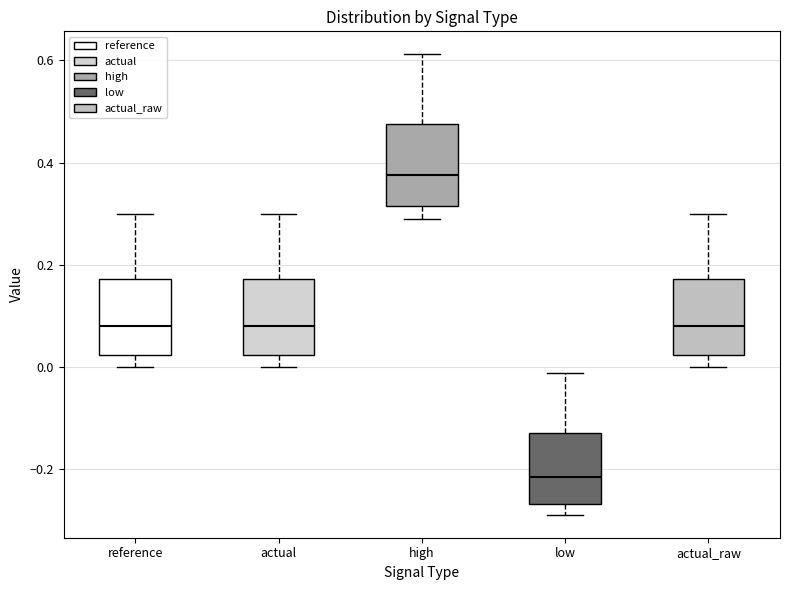

Where does the median line of the box for low sit on the y-axis? The values are not printed on the chart, so give them approximately, as read against the axis.

-0.22